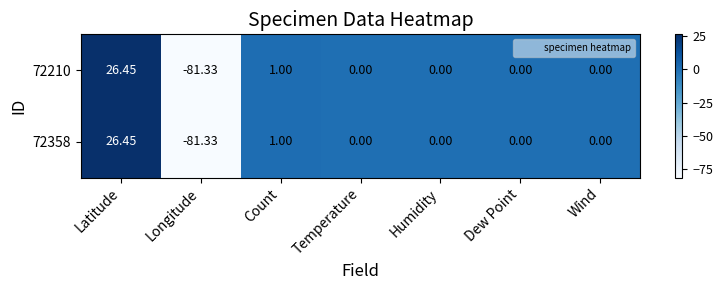

Where does the 72210 series first go above 0?

Latitude